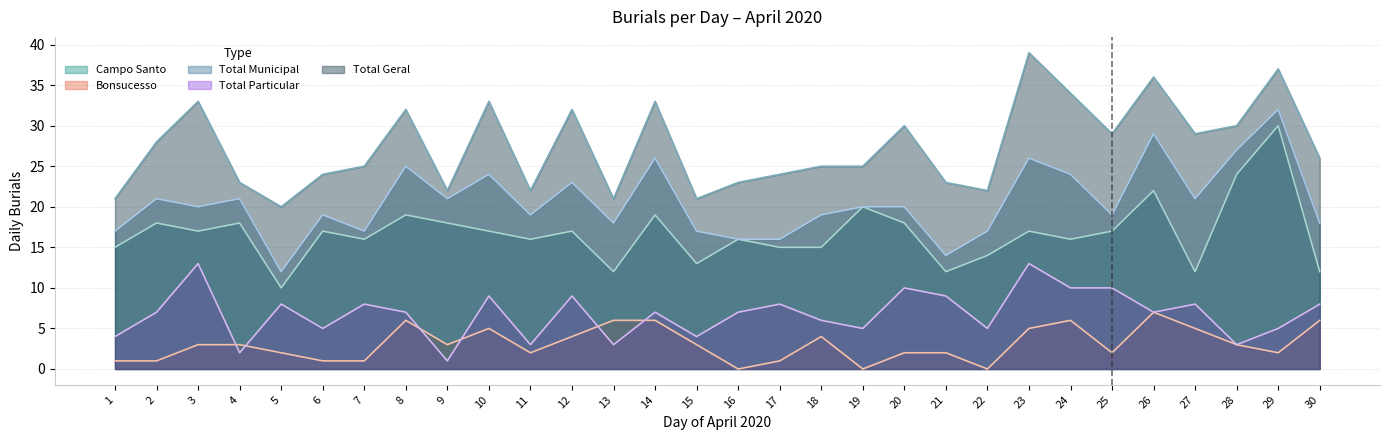

Between 17 and 22, which series saw the biggest shift?

Total Particular